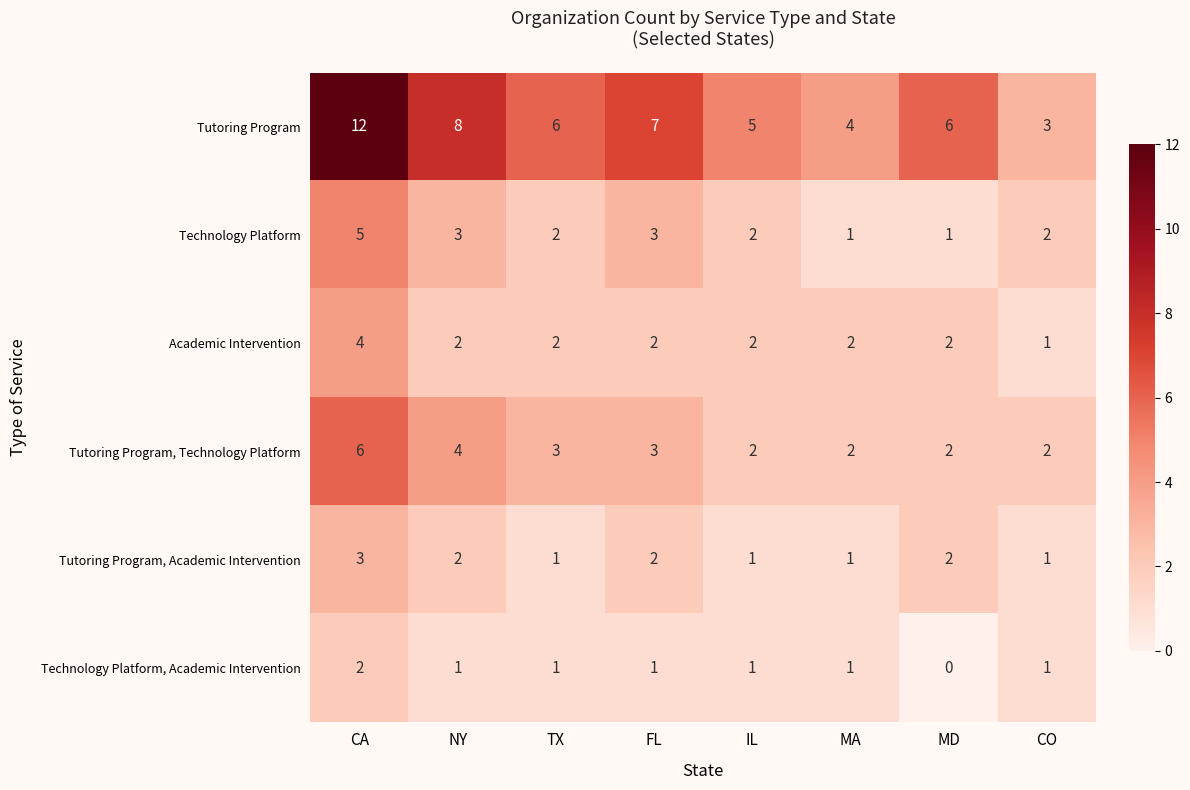

Which series has the largest range (max minus min)?

Tutoring Program